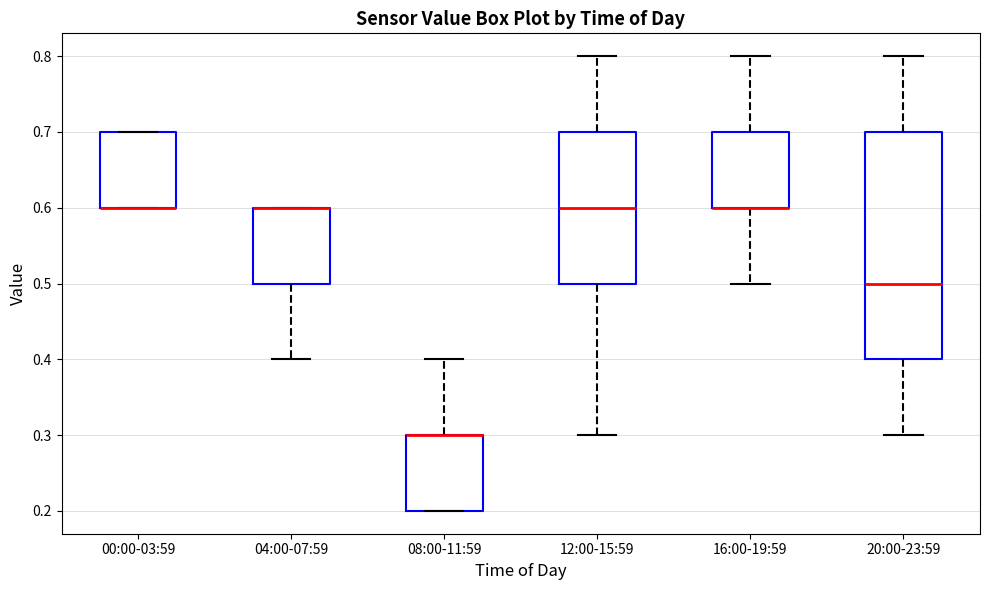

Reading left to right, read every box against the y-axis: the position of its median line, the range the box covers, and the ends of its whiskers. The values are not printed on the chart, so give them approximately, as read against the axis.

00:00-03:59: median 0.6 (drawn on the box's lower edge), box 0.6 to 0.7, whiskers 0.6 to 0.7
04:00-07:59: median 0.6 (drawn on the box's upper edge), box 0.5 to 0.6, whiskers 0.4 to 0.6
08:00-11:59: median 0.3 (drawn on the box's upper edge), box 0.2 to 0.3, whiskers 0.2 to 0.4
12:00-15:59: median 0.6, box 0.5 to 0.7, whiskers 0.3 to 0.8
16:00-19:59: median 0.6 (drawn on the box's lower edge), box 0.6 to 0.7, whiskers 0.5 to 0.8
20:00-23:59: median 0.5, box 0.4 to 0.7, whiskers 0.3 to 0.8